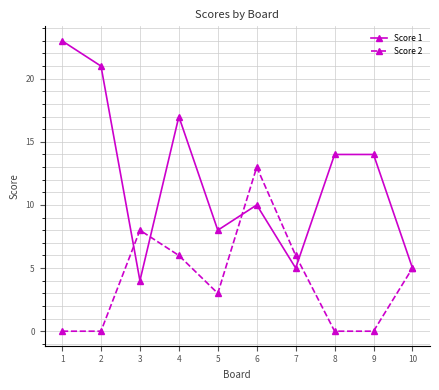

The Score 1 series shows 34 at 1. True or false?

False